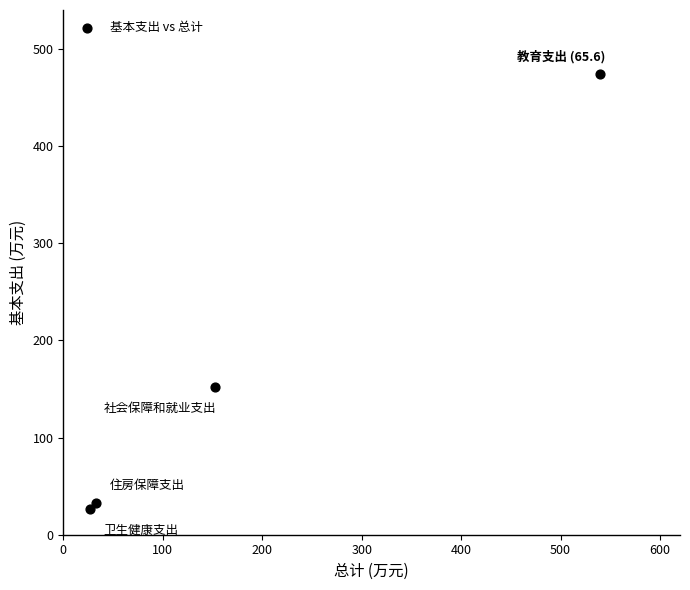

What is the range of Y values (max minus min)?

447.3